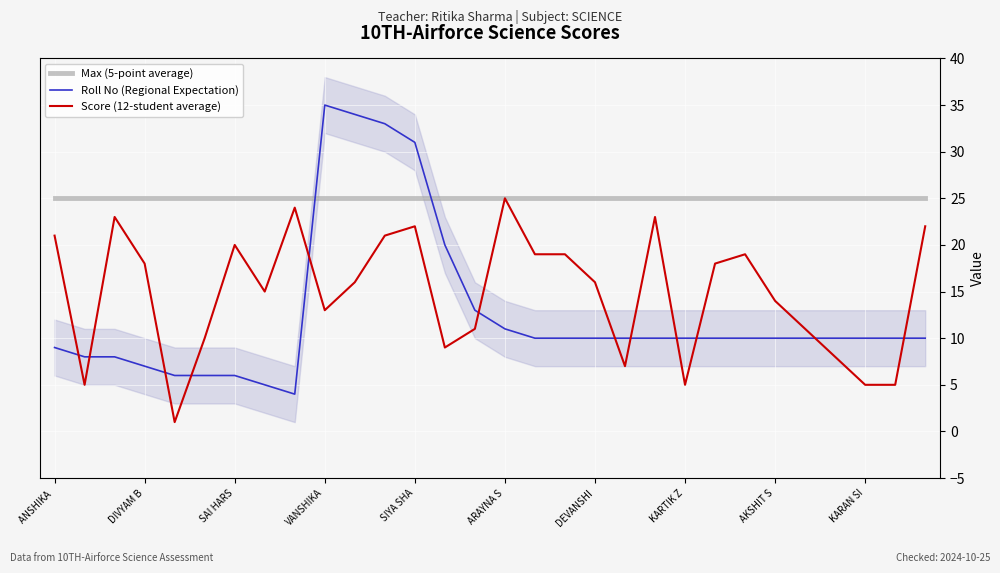

Reading left to right, transcribe all the data shown in this chart.

Max (5-point average): 25	25	25	25	25	25	25	25	25	25	25	25	25	25	25	25	25	25	25	25	25	25	25	25	25	25	25	25	25	25
Roll No (Regional Expectation): 9	8	8	7	6	6	6	5	4	35	34	33	31	20	13	11	10	10	10	10	10	10	10	10	10	10	10	10	10	10
Score (12-student average): 21	5	23	18	1	10	20	15	24	13	16	21	22	9	11	25	19	19	16	7	23	5	18	19	14	11	8	5	5	22